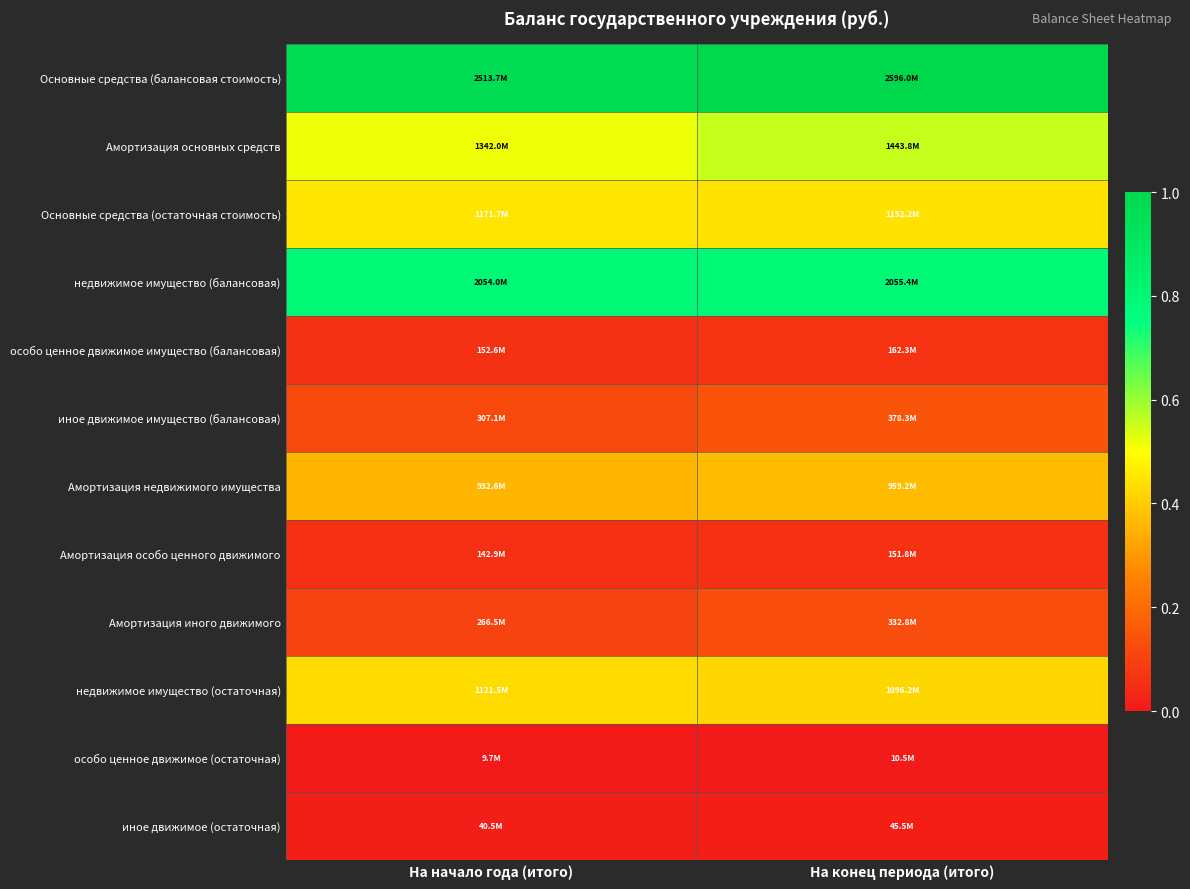

Reading right to left, what are all the values shown in this chart?

Основные средства (балансовая стоимость): На конец периода (итого)=1.0	На начало года (итого)=1.0
Амортизация основных средств: На конец периода (итого)=0.6	На начало года (итого)=0.5
Основные средства (остаточная стоимость): На конец периода (итого)=0.4	На начало года (итого)=0.5
недвижимое имущество (балансовая): На конец периода (итого)=0.8	На начало года (итого)=0.8
особо ценное движимое имущество (балансовая): На конец периода (итого)=0.1	На начало года (итого)=0.1
иное движимое имущество (балансовая): На конец периода (итого)=0.1	На начало года (итого)=0.1
Амортизация недвижимого имущества: На конец периода (итого)=0.4	На начало года (итого)=0.4
Амортизация особо ценного движимого: На конец периода (итого)=0.1	На начало года (итого)=0.1
Амортизация иного движимого: На конец периода (итого)=0.1	На начало года (итого)=0.1
недвижимое имущество (остаточная): На конец периода (итого)=0.4	На начало года (итого)=0.4
особо ценное движимое (остаточная): На конец периода (итого)=0.0	На начало года (итого)=0.0
иное движимое (остаточная): На конец периода (итого)=0.0	На начало года (итого)=0.0